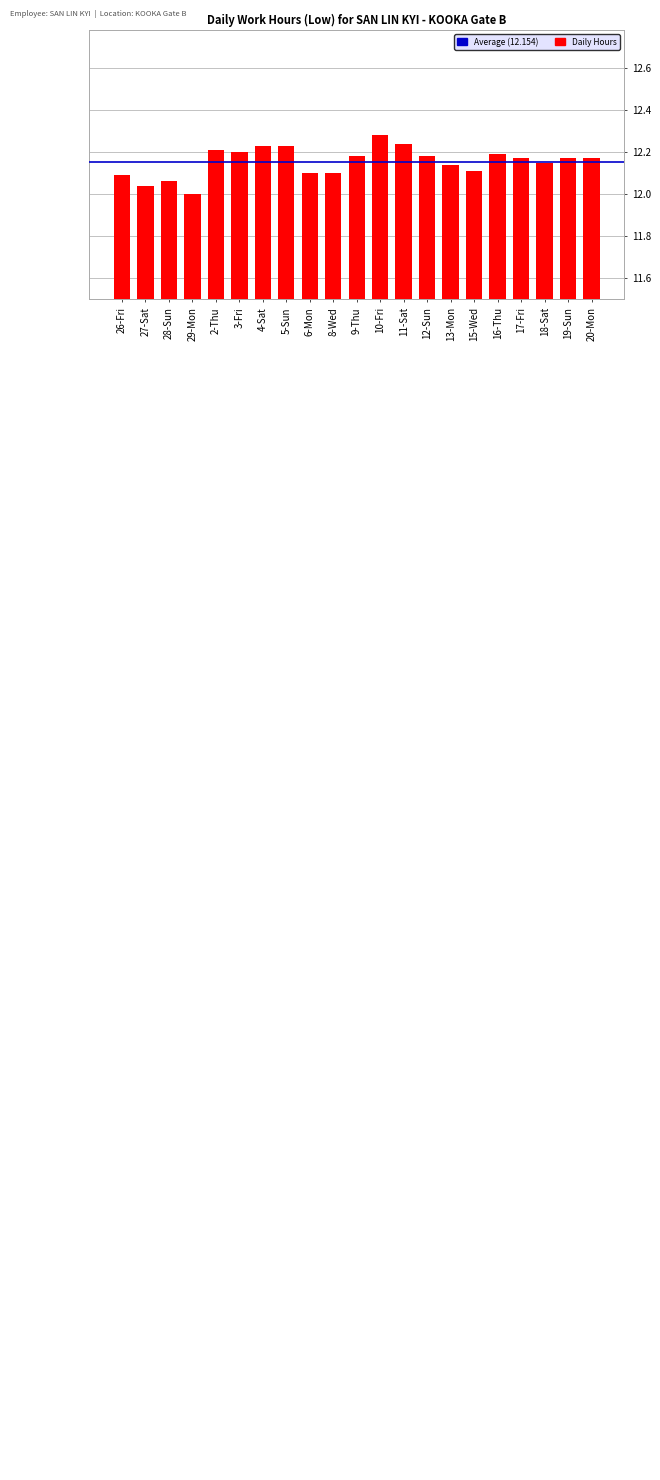

How many series are shown in this chart?

1